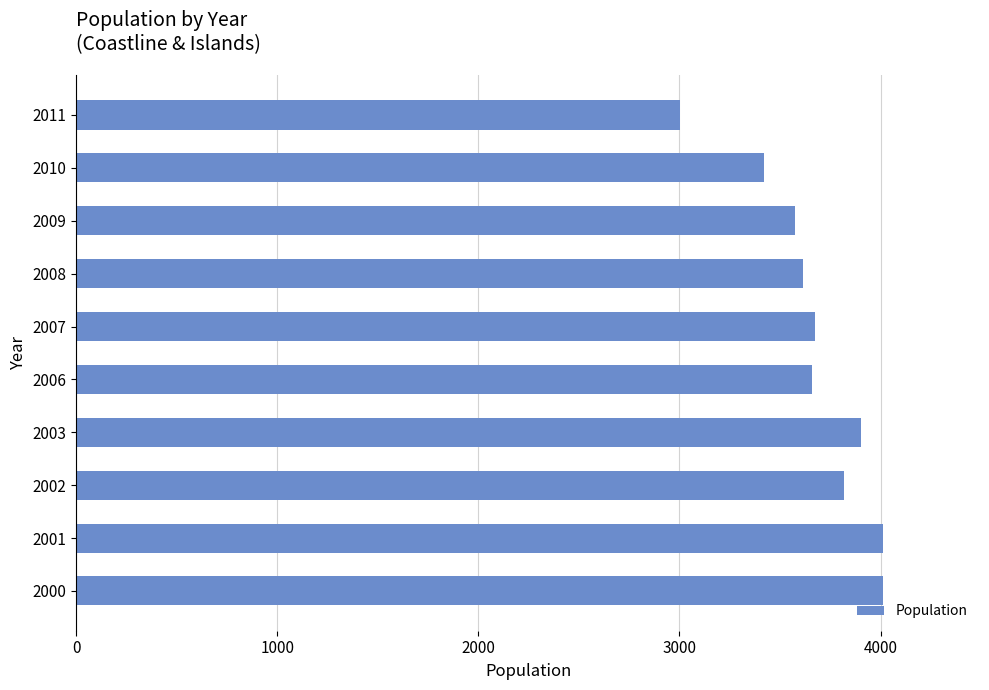

How many bars are there in total?

10